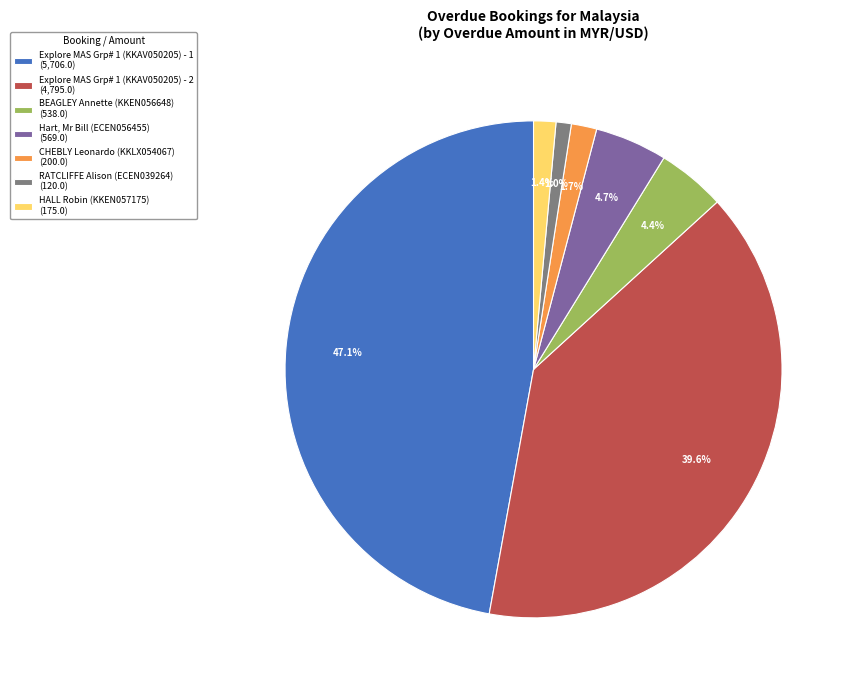

What is the largest slice in the pie chart?

Explore MAS Grp# 1 (KKAV050205) - 1